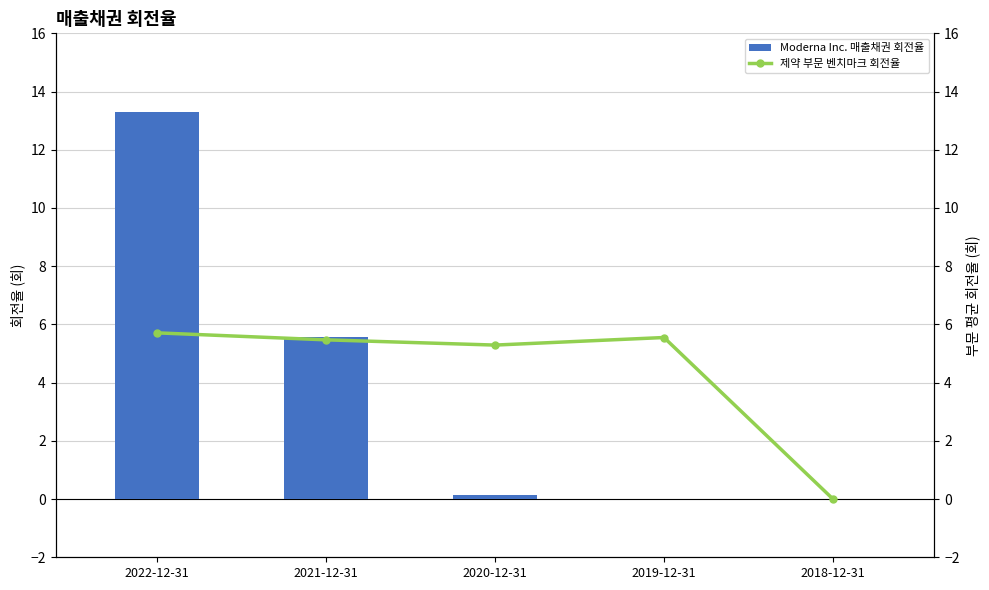

What is the difference between the maximum and minimum values in the 제약 부문 벤치마크 회전율 series?

5.7